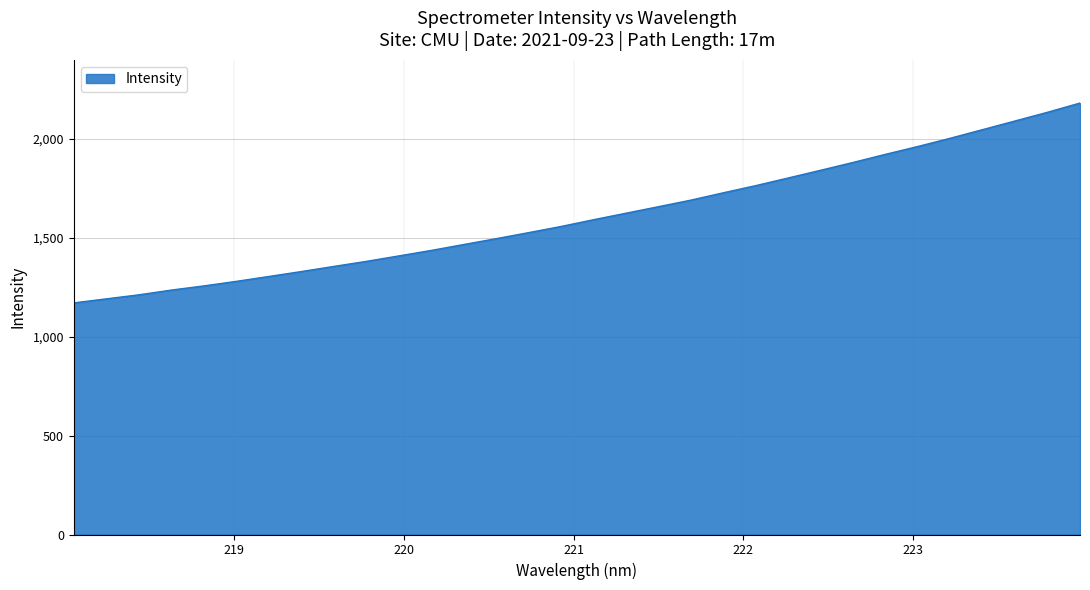

Reading left to right, extract all data points from this chart.

1171.6	1192.0	1212.3	1236.3	1257.4	1280.5	1305.1	1330.0	1356.0	1381.4	1409.1	1436.8	1466.7	1496.4	1526.9	1558.1	1592.2	1625.1	1658.1	1691.3	1728.5	1764.7	1803.4	1842.3	1882.0	1923.0	1962.8	2004.6	2048.2	2092.0	2135.9	2182.5